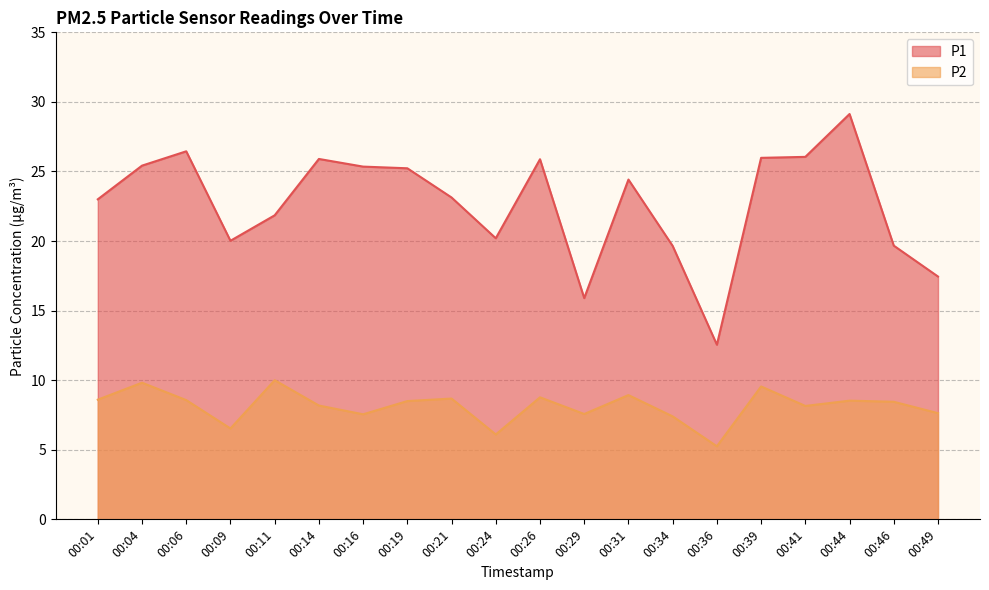

Between 00:44 and 00:49, which series saw the biggest shift?

P1